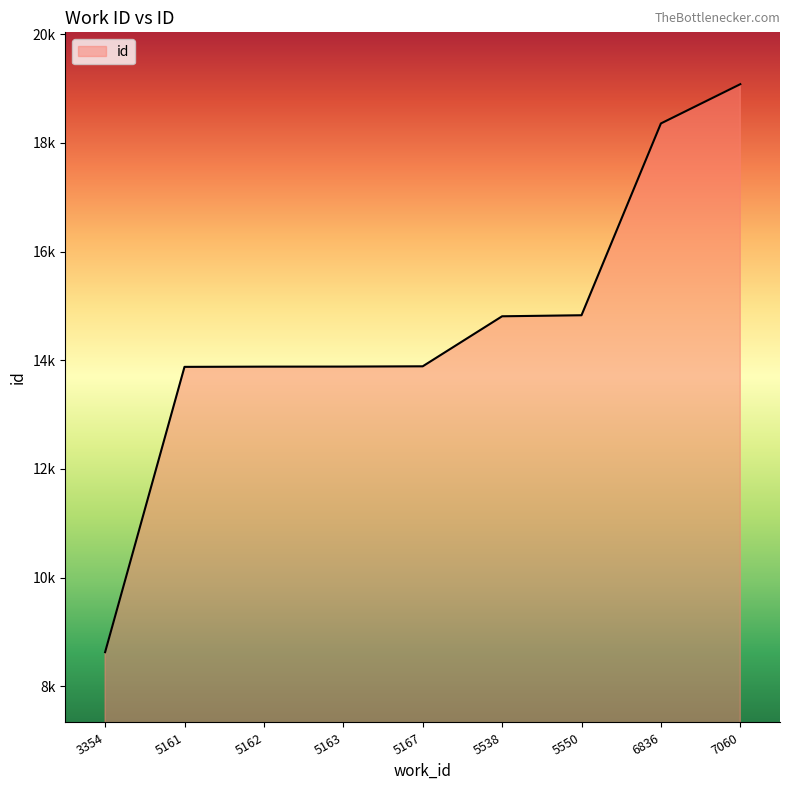

Is it true that the value at 6836 is 32485?

False